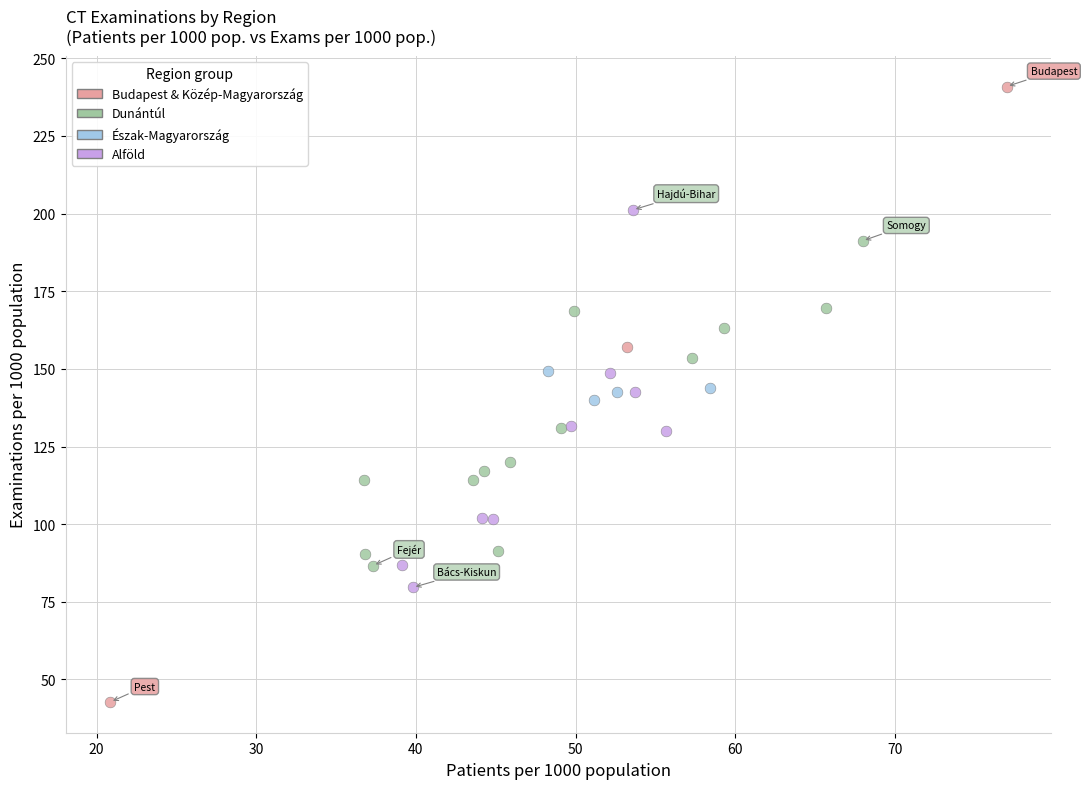

Which series has the widest spread of Y values?

Budapest & Közép-Magyarország